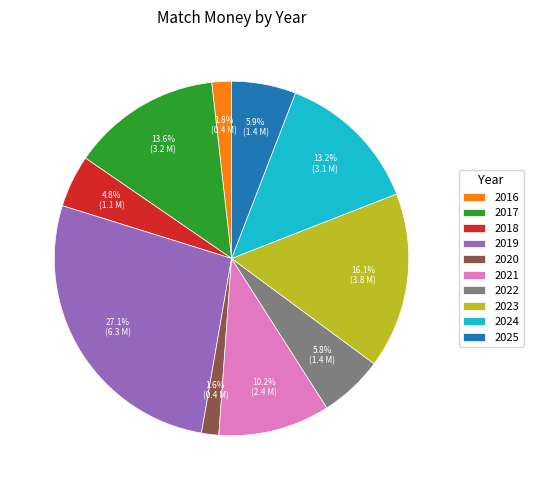

Is it true that 2022 is 6% of the pie?

True